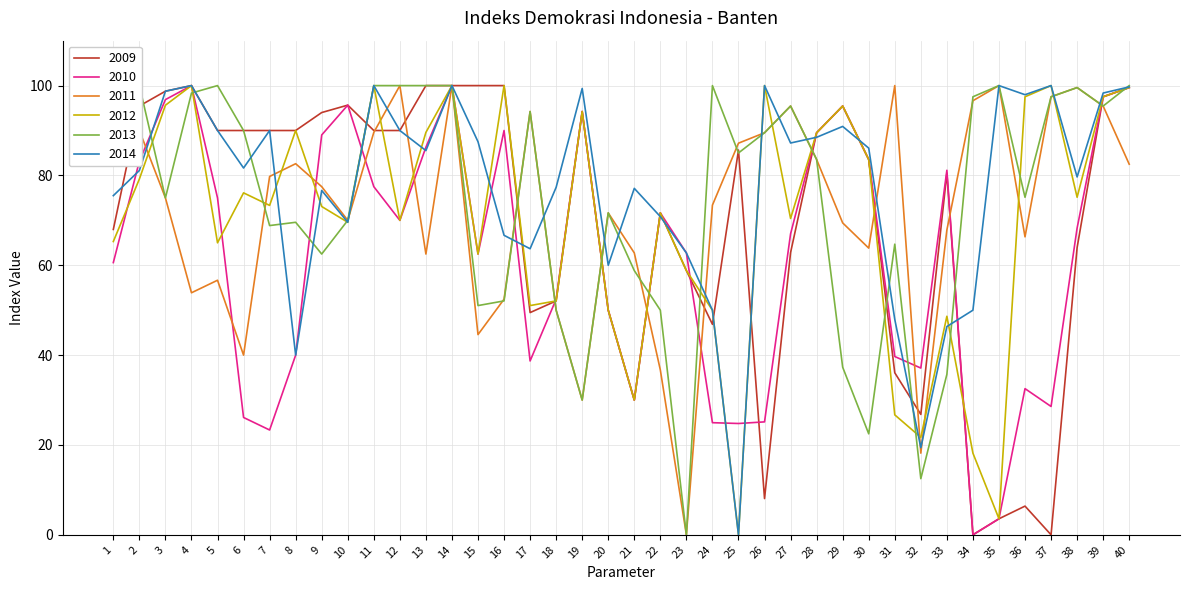

What is the spread (max minus min) of values at 23?

62.8